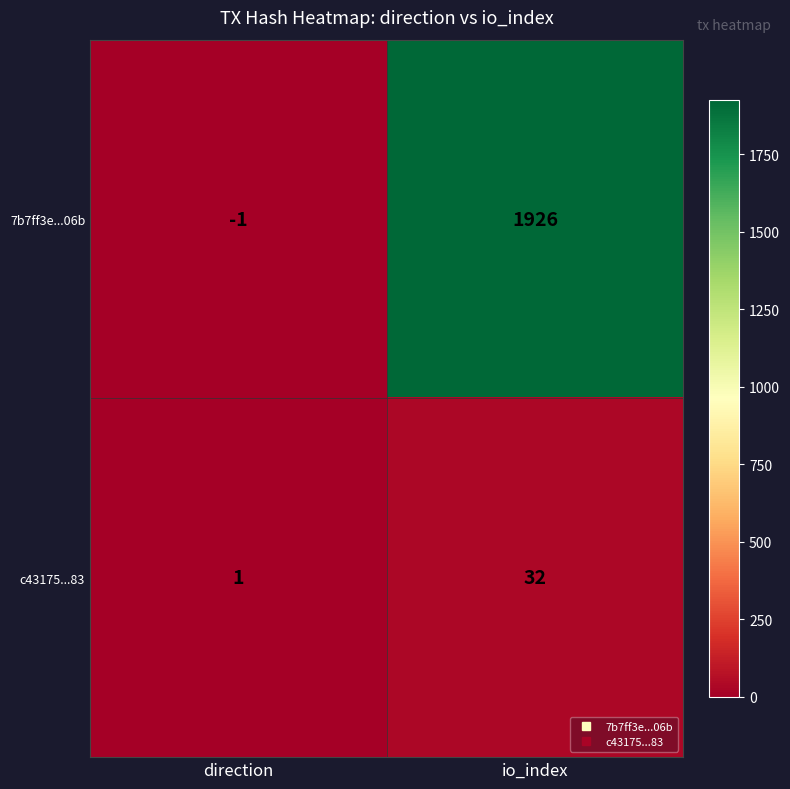

The value of 7b7ff3e...06b at io_index is 1926. True or false?

True